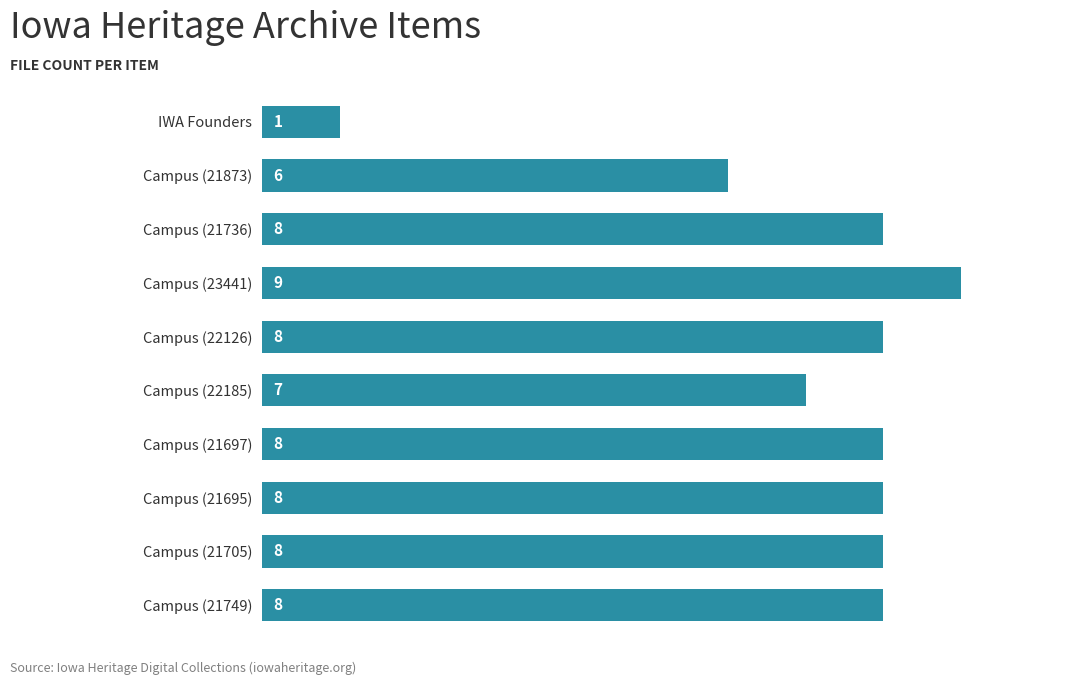

Which category has the highest value across all series?

Campus (23441)